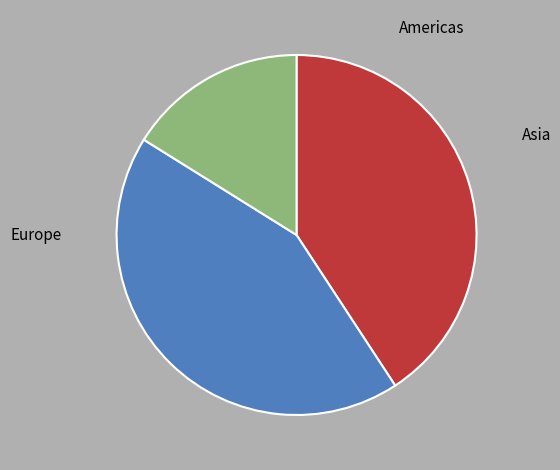

Does any single category account for the majority?

No